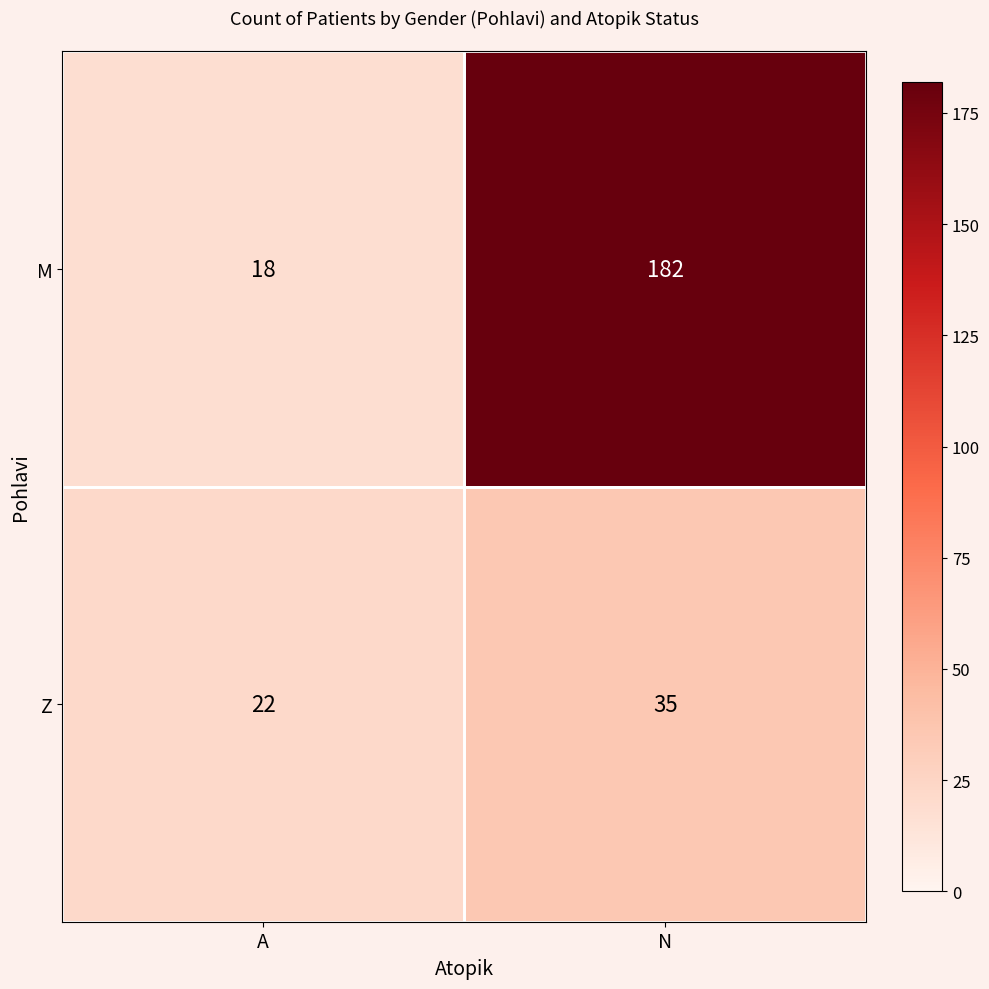

What is the difference between the M values at N and A?

164